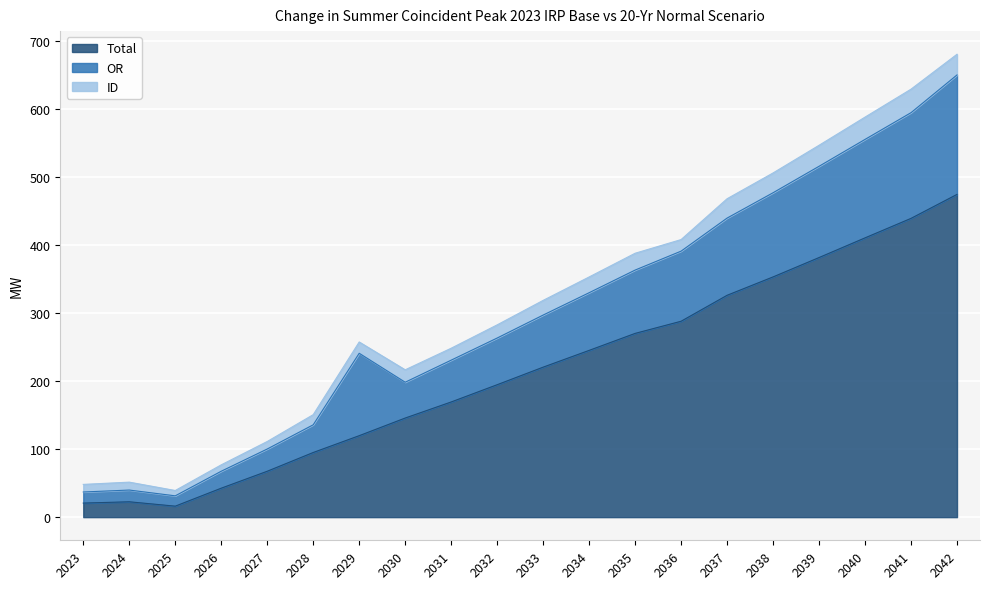

Where is the first local maximum for ID?

2024